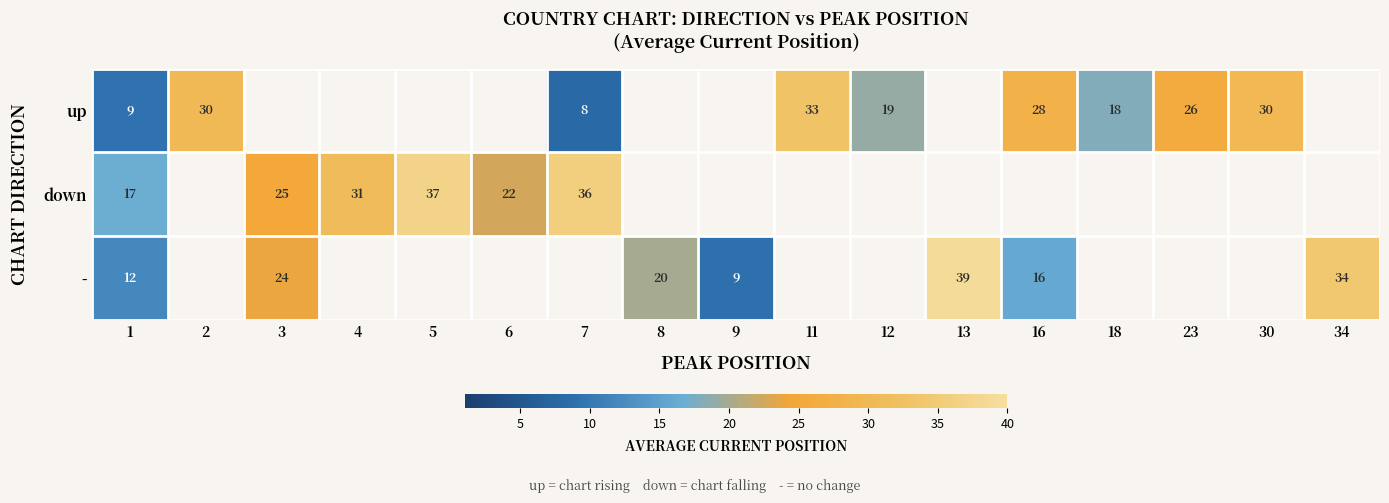

Rank the series at 1 from lowest to highest value.

up, -, down